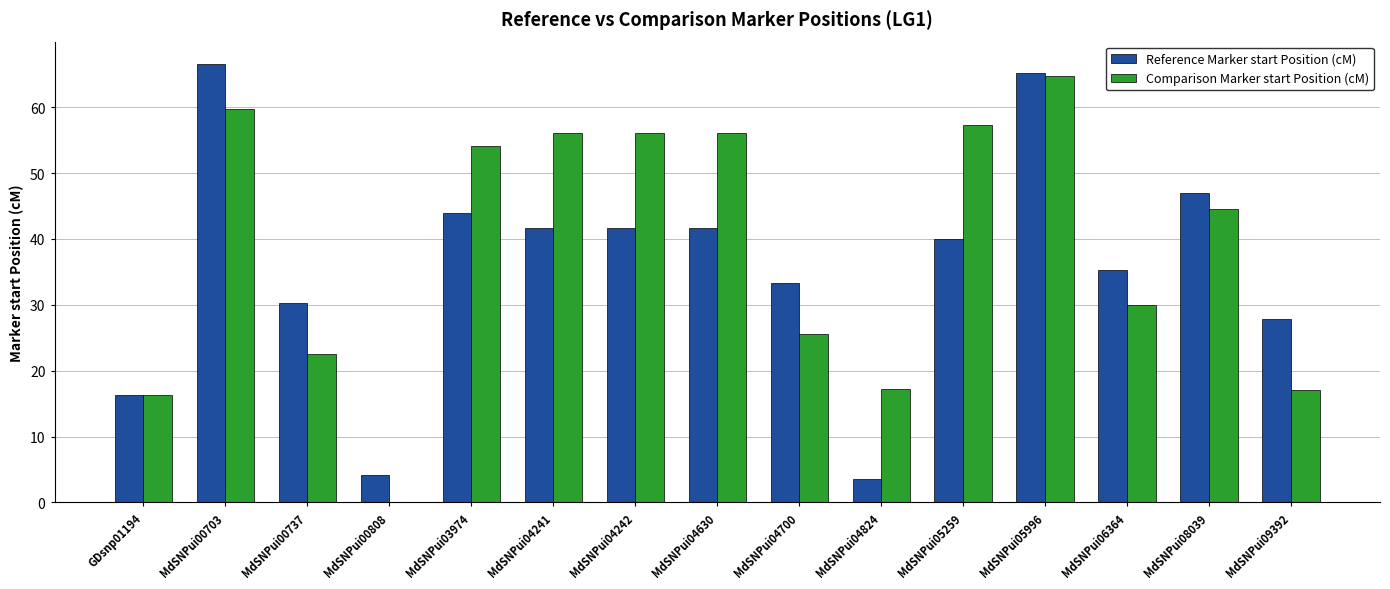

At which label is Comparison Marker start Position (cM) closest to 32?

MdSNPui06364